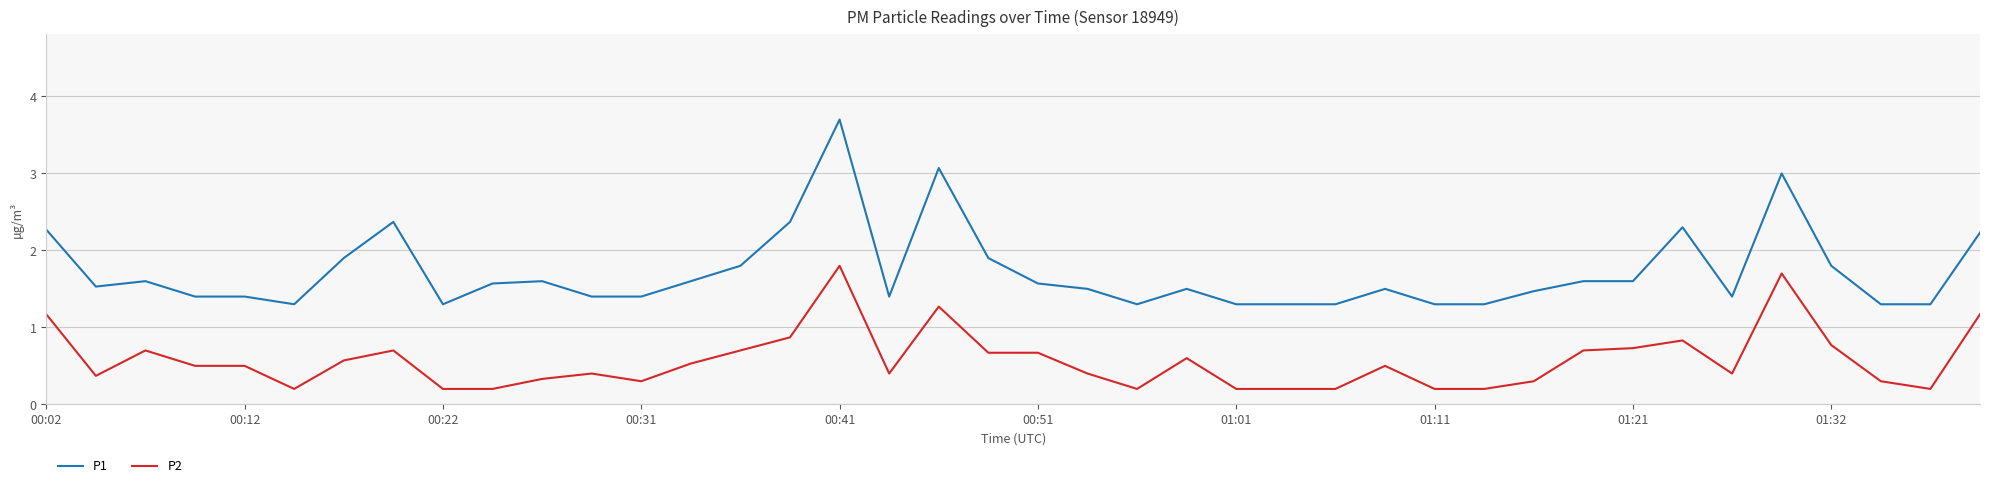

Which series has the widest spread of values?

P1